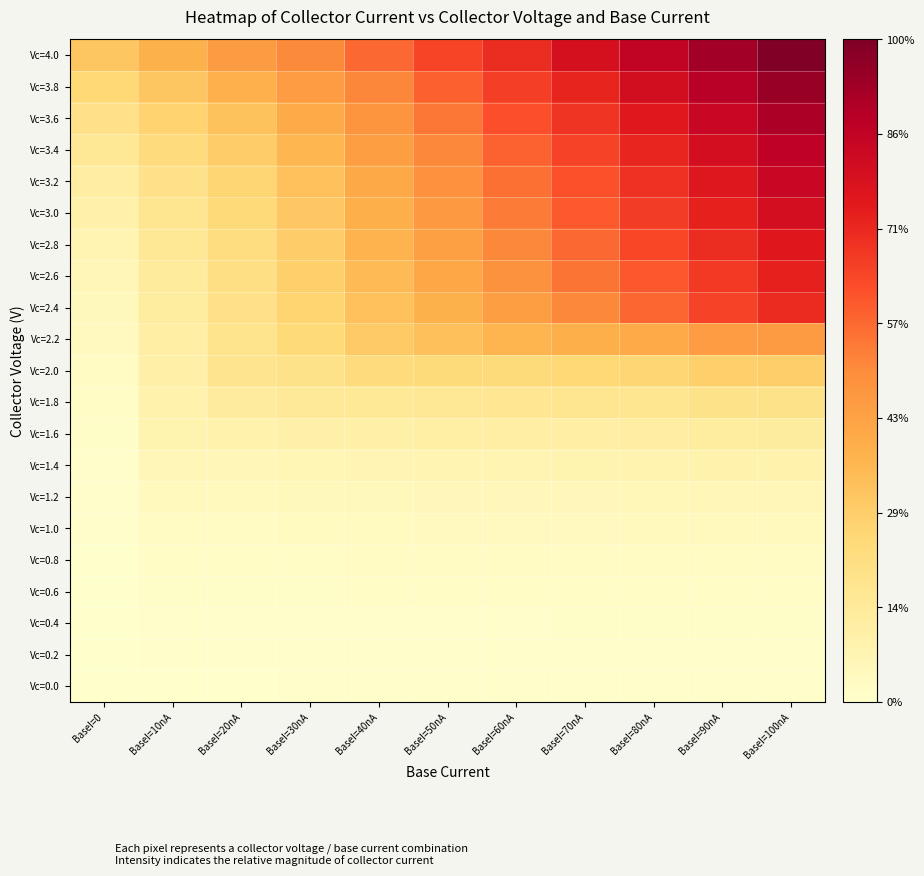

Reading left to right, list all the values displayed in this chart.

Vc=0.0: BaseI=0=0.0	BaseI=10nA=0.0	BaseI=20nA=0.0	BaseI=30nA=0.0	BaseI=40nA=0.0	BaseI=50nA=0.0	BaseI=60nA=0.0	BaseI=70nA=0.0	BaseI=80nA=0.0	BaseI=90nA=0.0	BaseI=100nA=0.0
Vc=0.2: BaseI=0=0.0	BaseI=10nA=0.0	BaseI=20nA=0.0	BaseI=30nA=0.0	BaseI=40nA=0.0	BaseI=50nA=0.0	BaseI=60nA=0.0	BaseI=70nA=0.0	BaseI=80nA=0.0	BaseI=90nA=0.0	BaseI=100nA=0.0
Vc=0.4: BaseI=0=0.0	BaseI=10nA=0.0	BaseI=20nA=0.0	BaseI=30nA=0.0	BaseI=40nA=0.0	BaseI=50nA=0.0	BaseI=60nA=0.0	BaseI=70nA=0.0	BaseI=80nA=0.0	BaseI=90nA=0.0	BaseI=100nA=0.0
Vc=0.6: BaseI=0=0.0	BaseI=10nA=0.0	BaseI=20nA=0.0	BaseI=30nA=0.0	BaseI=40nA=0.0	BaseI=50nA=0.0	BaseI=60nA=0.0	BaseI=70nA=0.0	BaseI=80nA=0.0	BaseI=90nA=0.0	BaseI=100nA=0.0
Vc=0.8: BaseI=0=0.0	BaseI=10nA=0.0	BaseI=20nA=0.0	BaseI=30nA=0.0	BaseI=40nA=0.0	BaseI=50nA=0.0	BaseI=60nA=0.0	BaseI=70nA=0.0	BaseI=80nA=0.0	BaseI=90nA=0.0	BaseI=100nA=0.0
Vc=1.0: BaseI=0=0.0	BaseI=10nA=0.0	BaseI=20nA=0.0	BaseI=30nA=0.0	BaseI=40nA=0.0	BaseI=50nA=0.0	BaseI=60nA=0.0	BaseI=70nA=0.0	BaseI=80nA=0.0	BaseI=90nA=0.0	BaseI=100nA=0.0
Vc=1.2: BaseI=0=0.0	BaseI=10nA=0.0	BaseI=20nA=0.0	BaseI=30nA=0.0	BaseI=40nA=0.0	BaseI=50nA=0.1	BaseI=60nA=0.1	BaseI=70nA=0.1	BaseI=80nA=0.1	BaseI=90nA=0.1	BaseI=100nA=0.1
Vc=1.4: BaseI=0=0.0	BaseI=10nA=0.1	BaseI=20nA=0.1	BaseI=30nA=0.1	BaseI=40nA=0.1	BaseI=50nA=0.1	BaseI=60nA=0.1	BaseI=70nA=0.1	BaseI=80nA=0.1	BaseI=90nA=0.1	BaseI=100nA=0.1
Vc=1.6: BaseI=0=0.0	BaseI=10nA=0.1	BaseI=20nA=0.1	BaseI=30nA=0.1	BaseI=40nA=0.1	BaseI=50nA=0.1	BaseI=60nA=0.1	BaseI=70nA=0.1	BaseI=80nA=0.1	BaseI=90nA=0.1	BaseI=100nA=0.1
Vc=1.8: BaseI=0=0.0	BaseI=10nA=0.1	BaseI=20nA=0.1	BaseI=30nA=0.1	BaseI=40nA=0.2	BaseI=50nA=0.2	BaseI=60nA=0.2	BaseI=70nA=0.2	BaseI=80nA=0.2	BaseI=90nA=0.2	BaseI=100nA=0.2
Vc=2.0: BaseI=0=0.0	BaseI=10nA=0.1	BaseI=20nA=0.2	BaseI=30nA=0.2	BaseI=40nA=0.2	BaseI=50nA=0.2	BaseI=60nA=0.2	BaseI=70nA=0.2	BaseI=80nA=0.3	BaseI=90nA=0.3	BaseI=100nA=0.3
Vc=2.2: BaseI=0=0.0	BaseI=10nA=0.1	BaseI=20nA=0.2	BaseI=30nA=0.2	BaseI=40nA=0.3	BaseI=50nA=0.3	BaseI=60nA=0.4	BaseI=70nA=0.4	BaseI=80nA=0.4	BaseI=90nA=0.4	BaseI=100nA=0.5
Vc=2.4: BaseI=0=0.0	BaseI=10nA=0.1	BaseI=20nA=0.2	BaseI=30nA=0.3	BaseI=40nA=0.3	BaseI=50nA=0.4	BaseI=60nA=0.4	BaseI=70nA=0.5	BaseI=80nA=0.6	BaseI=90nA=0.6	BaseI=100nA=0.7
Vc=2.6: BaseI=0=0.1	BaseI=10nA=0.1	BaseI=20nA=0.2	BaseI=30nA=0.3	BaseI=40nA=0.4	BaseI=50nA=0.4	BaseI=60nA=0.5	BaseI=70nA=0.5	BaseI=80nA=0.6	BaseI=90nA=0.7	BaseI=100nA=0.7
Vc=2.8: BaseI=0=0.1	BaseI=10nA=0.2	BaseI=20nA=0.2	BaseI=30nA=0.3	BaseI=40nA=0.4	BaseI=50nA=0.4	BaseI=60nA=0.5	BaseI=70nA=0.6	BaseI=80nA=0.6	BaseI=90nA=0.7	BaseI=100nA=0.8
Vc=3.0: BaseI=0=0.1	BaseI=10nA=0.2	BaseI=20nA=0.2	BaseI=30nA=0.3	BaseI=40nA=0.4	BaseI=50nA=0.5	BaseI=60nA=0.5	BaseI=70nA=0.6	BaseI=80nA=0.7	BaseI=90nA=0.7	BaseI=100nA=0.8
Vc=3.2: BaseI=0=0.1	BaseI=10nA=0.2	BaseI=20nA=0.3	BaseI=30nA=0.3	BaseI=40nA=0.4	BaseI=50nA=0.5	BaseI=60nA=0.6	BaseI=70nA=0.6	BaseI=80nA=0.7	BaseI=90nA=0.8	BaseI=100nA=0.8
Vc=3.4: BaseI=0=0.2	BaseI=10nA=0.2	BaseI=20nA=0.3	BaseI=30nA=0.4	BaseI=40nA=0.4	BaseI=50nA=0.5	BaseI=60nA=0.6	BaseI=70nA=0.6	BaseI=80nA=0.7	BaseI=90nA=0.8	BaseI=100nA=0.9
Vc=3.6: BaseI=0=0.2	BaseI=10nA=0.3	BaseI=20nA=0.3	BaseI=30nA=0.4	BaseI=40nA=0.5	BaseI=50nA=0.5	BaseI=60nA=0.6	BaseI=70nA=0.7	BaseI=80nA=0.8	BaseI=90nA=0.8	BaseI=100nA=0.9
Vc=3.8: BaseI=0=0.2	BaseI=10nA=0.3	BaseI=20nA=0.4	BaseI=30nA=0.4	BaseI=40nA=0.5	BaseI=50nA=0.6	BaseI=60nA=0.7	BaseI=70nA=0.7	BaseI=80nA=0.8	BaseI=90nA=0.9	BaseI=100nA=0.9
Vc=4.0: BaseI=0=0.3	BaseI=10nA=0.4	BaseI=20nA=0.5	BaseI=30nA=0.5	BaseI=40nA=0.6	BaseI=50nA=0.6	BaseI=60nA=0.7	BaseI=70nA=0.8	BaseI=80nA=0.9	BaseI=90nA=0.9	BaseI=100nA=1.0